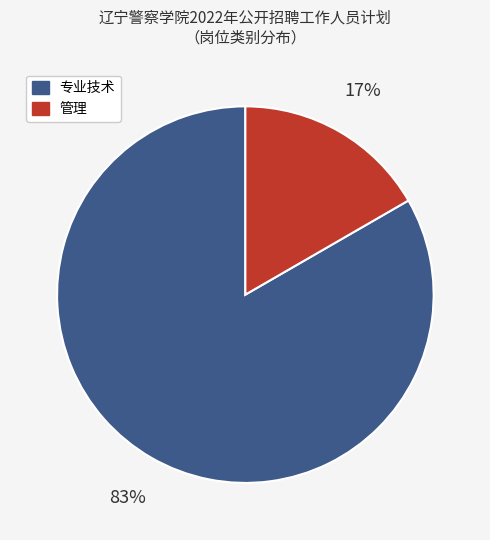

How many segments does this pie chart have?

2